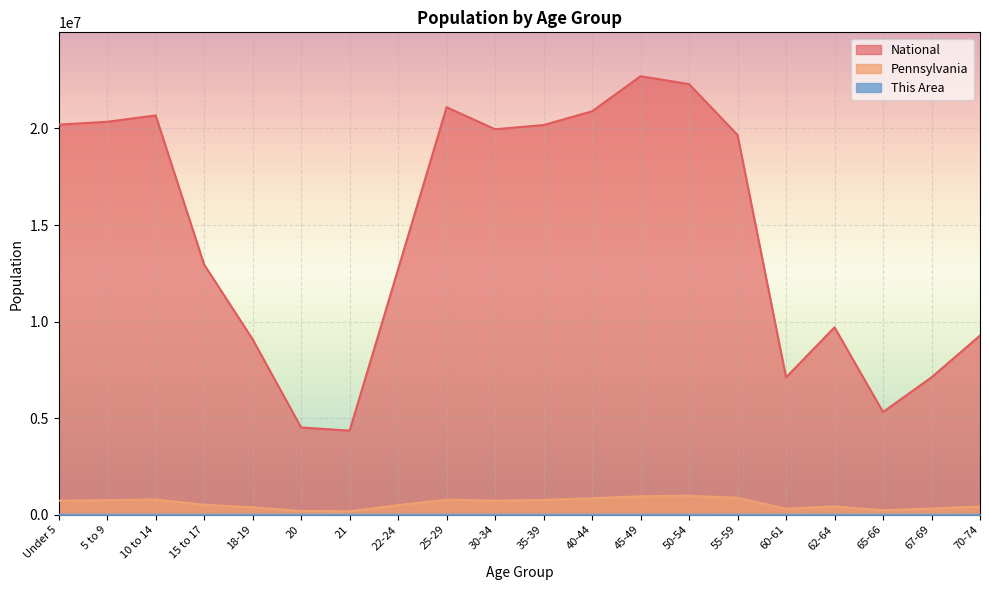

Reading left to right, what are all the values shown in this chart?

This Area: 2092	2198	2401	1577	2420	1300	1090	1968	2295	2073	2152	2477	3076	3207	2860	955	1437	735	1010	1329
Pennsylvania: 729538	753635	791151	517831	387235	191942	183257	498947	781527	729592	764287	851382	955763	984641	879048	312575	430721	231623	321379	426536
National: 20201362	20348657	20677194	12954254	9086089	4519129	4354294	12712576	21101849	19962099	20179642	20890964	22708591	22298125	19664805	7113727	9704197	5319902	7115361	9278166